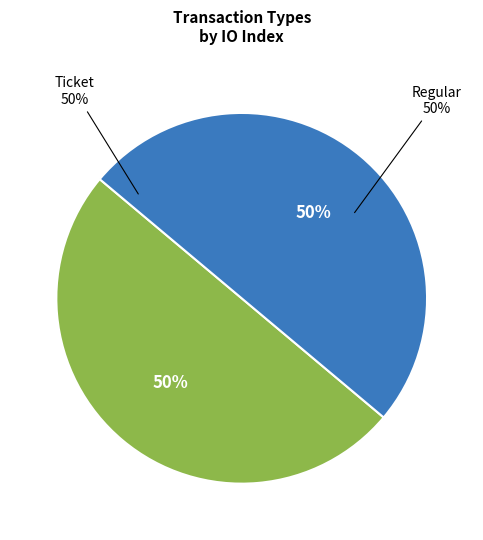

True or false: Ticket accounts for 1% of the total.

False